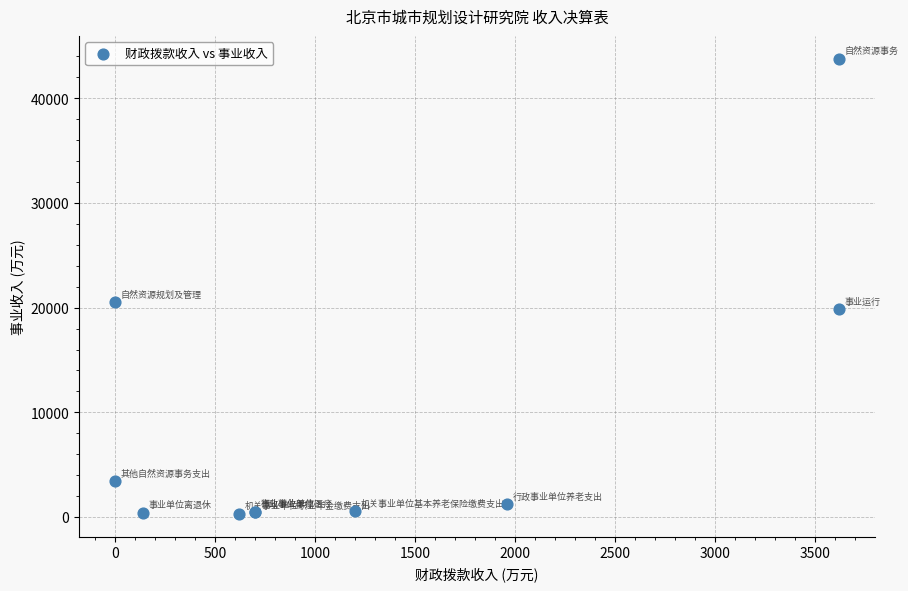

What Y value in the scatter plot is closest to 22026?

20499.3